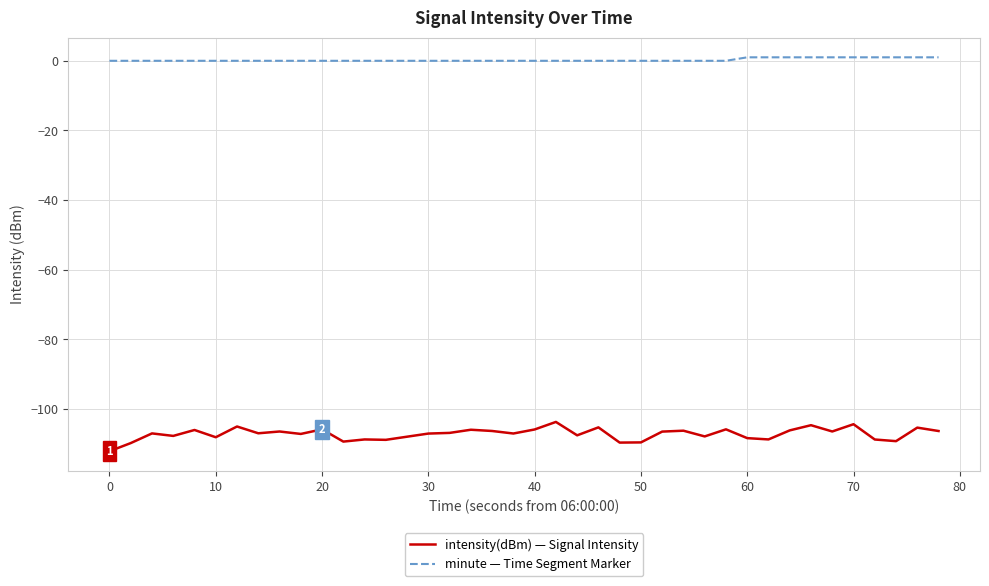

Which series has the largest total across all categories?

minute — Time Segment Marker